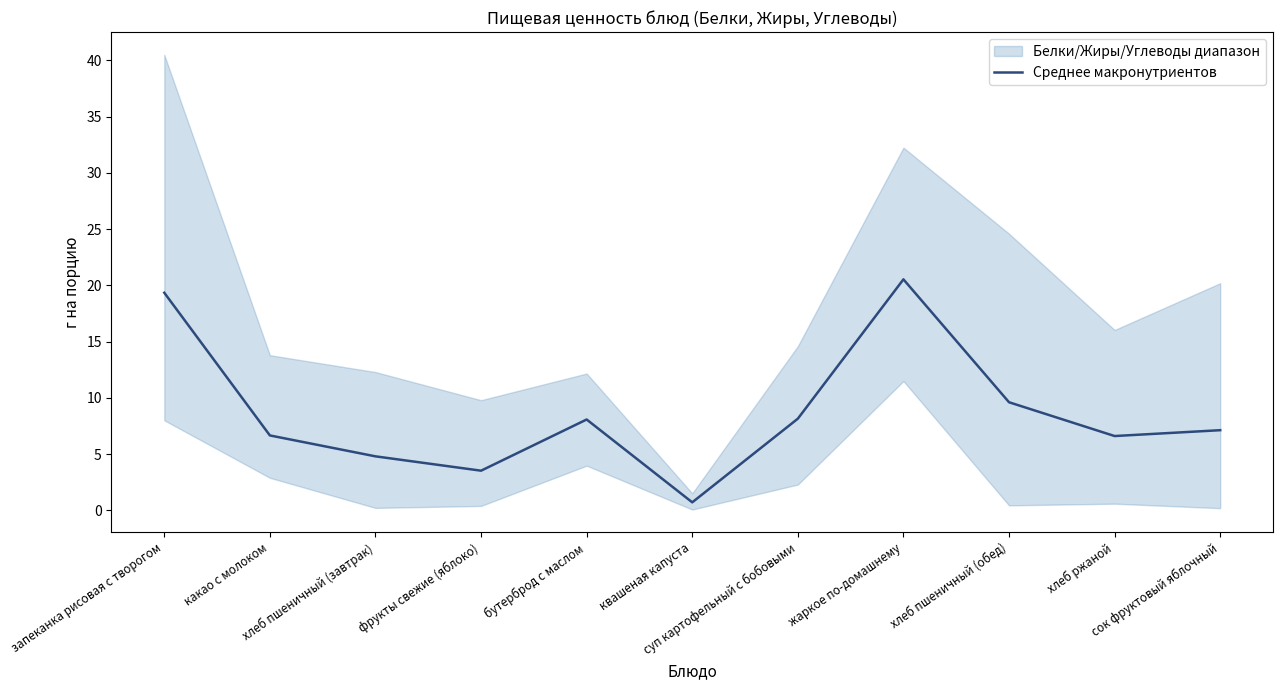

What is the difference between the maximum and minimum values?

19.8